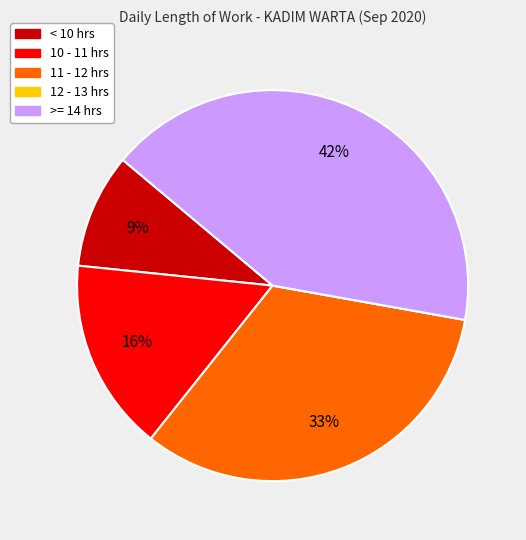

To the nearest percent, what is the average slice percentage?

20%